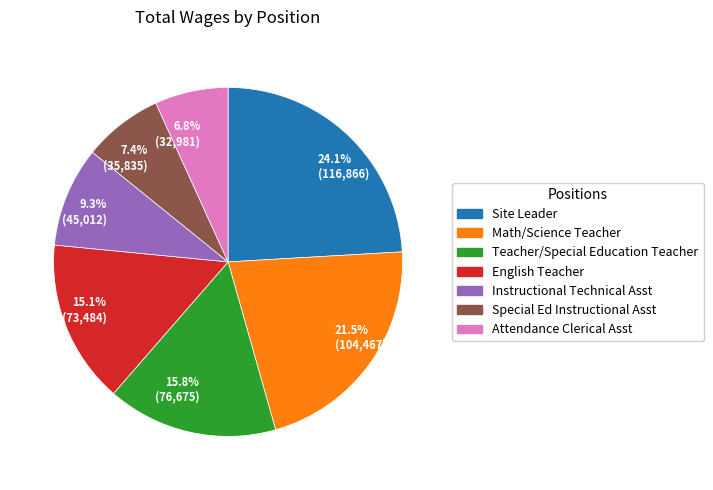

Count the number of slices in the pie.

7